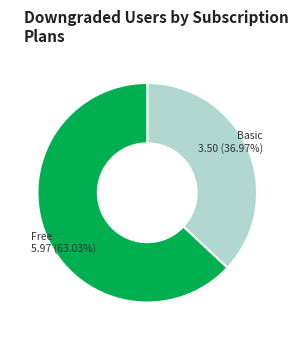

Does any single category account for the majority?

Yes